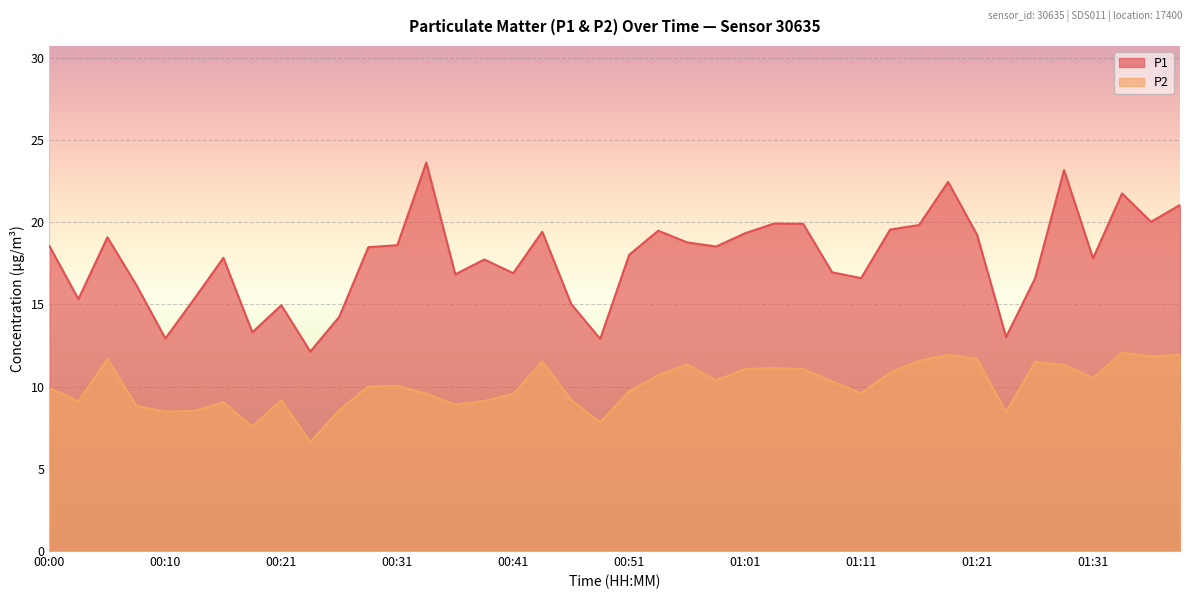

What is the label of the 27th point from the left?

01:06